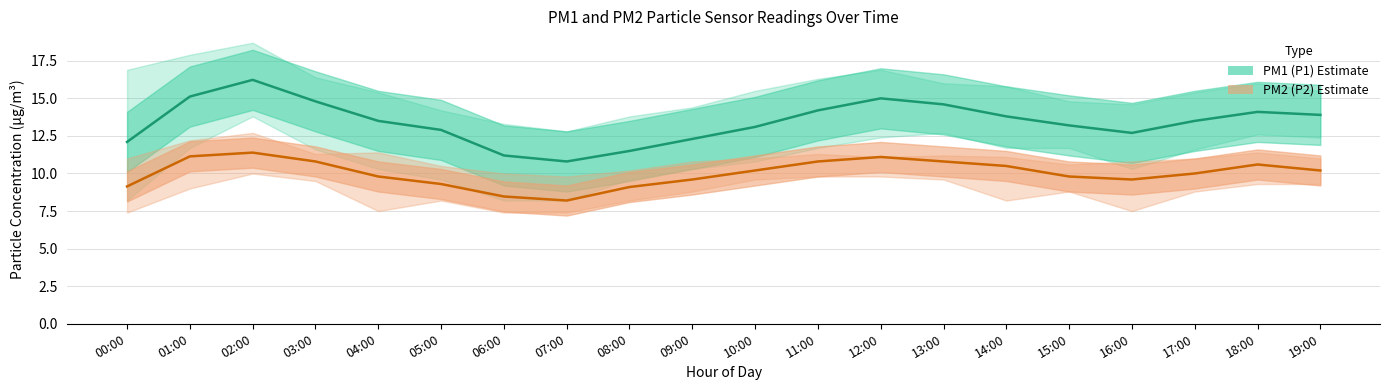

Is it true that PM2 (P2) equals 18.4 at 02:00?

False